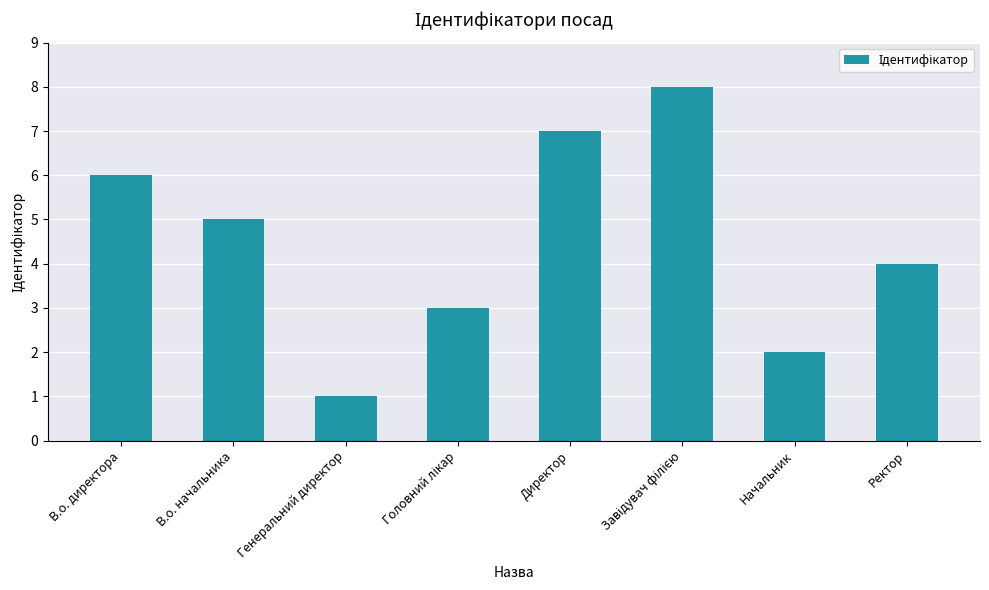

What is the maximum value shown in the chart?

8